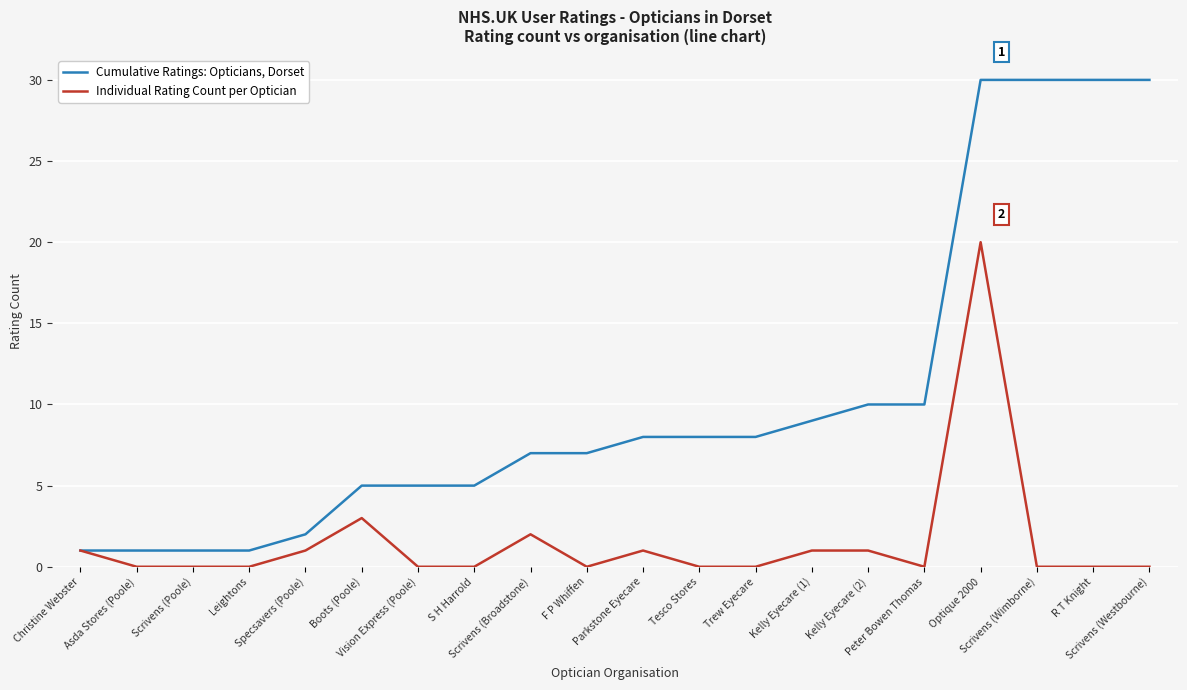

What is the maximum value for Cumulative Ratings: Opticians, Dorset?

30